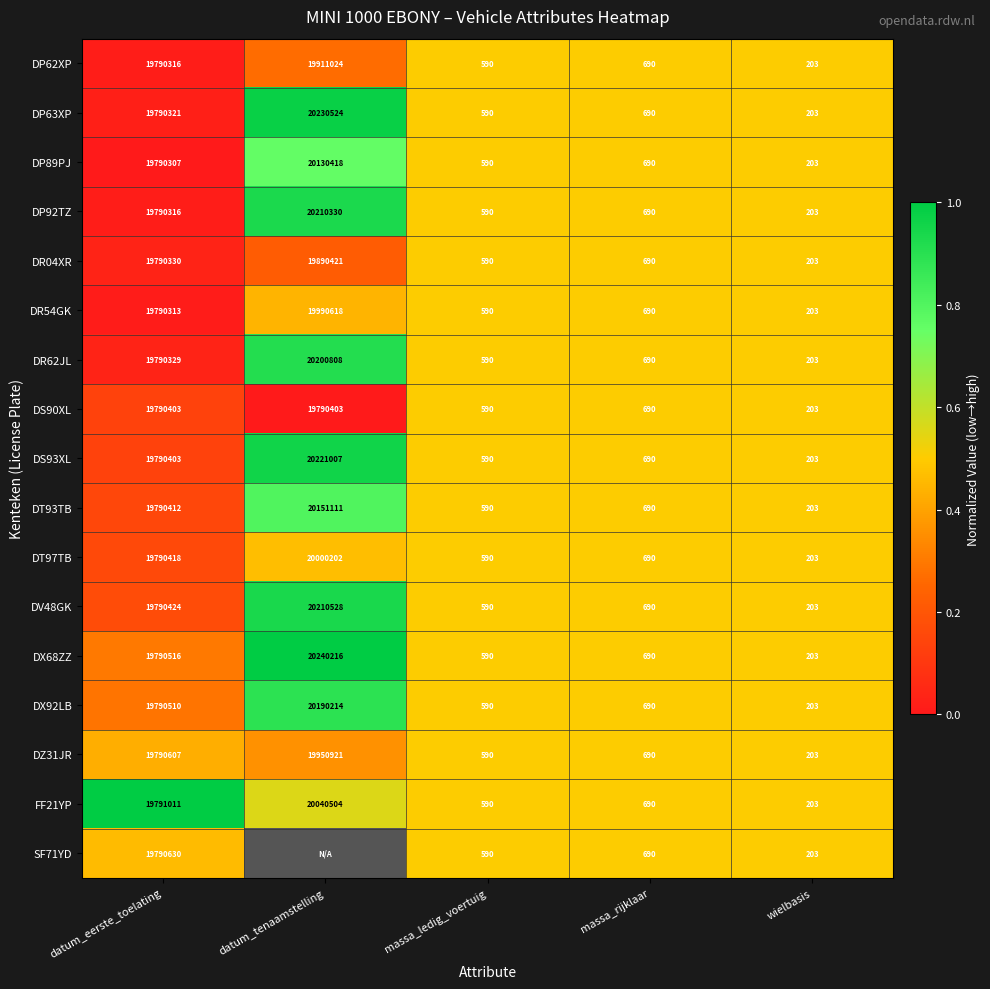

What is the total value across all series at datum_tenaamstelling?

10.4